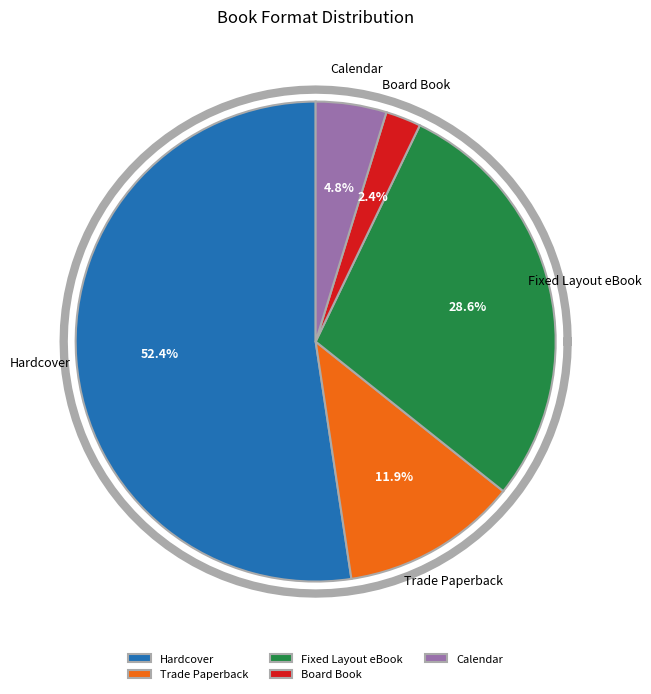

Which slice is the largest?

Hardcover